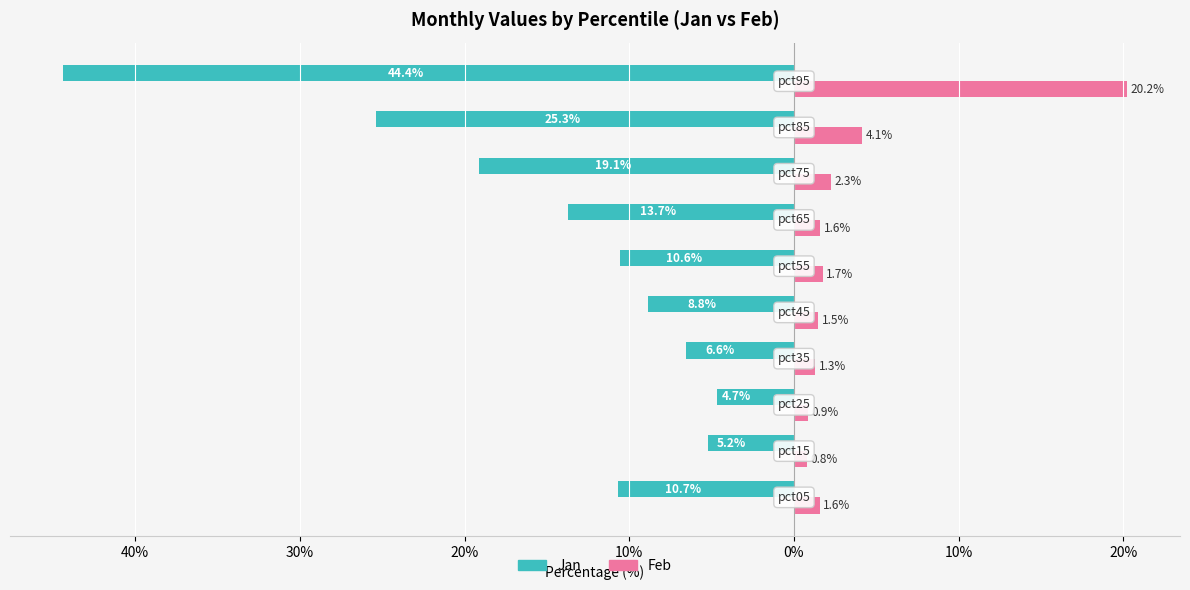

What are all the series names shown in the legend?

Jan, Feb